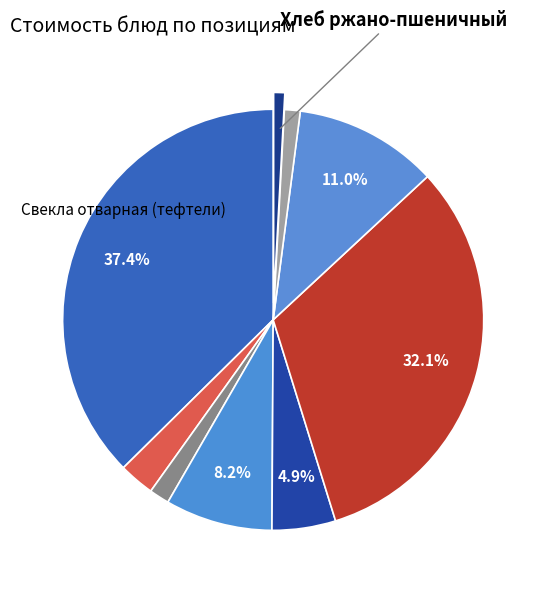

How many segments does this pie chart have?

9